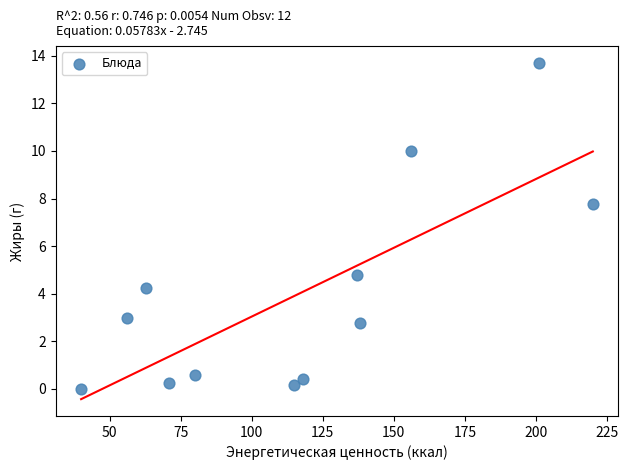

What is the range of X values (max minus min)?

180.0